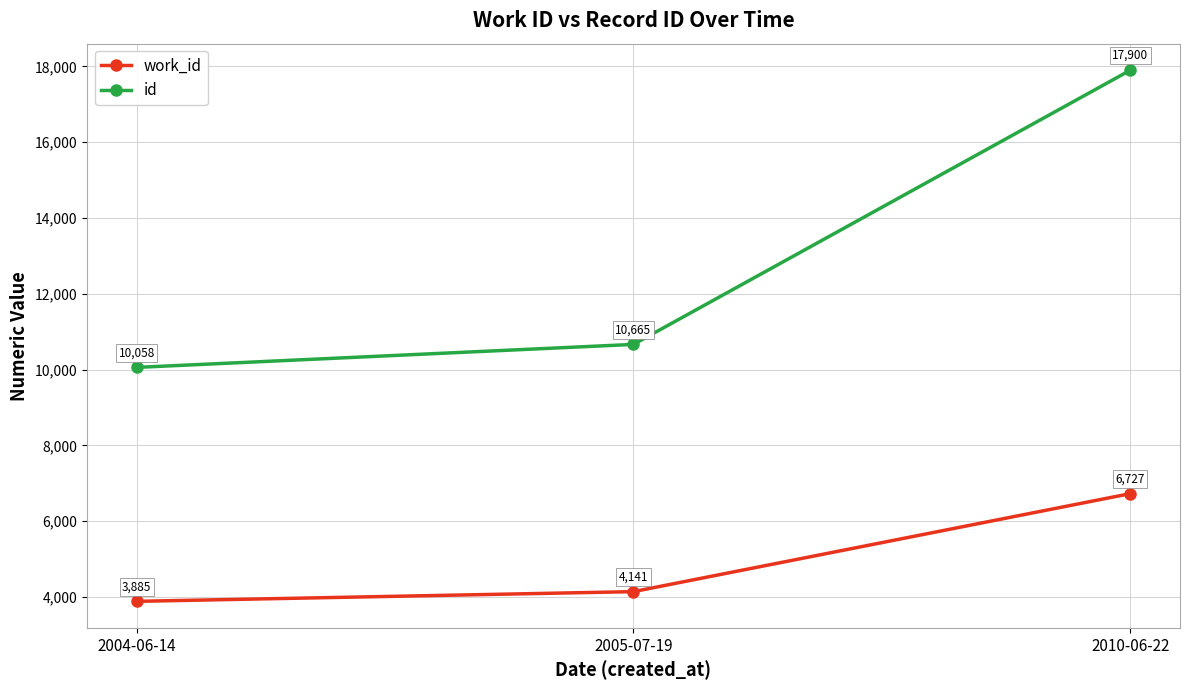

What are all the series names shown in the legend?

work_id, id